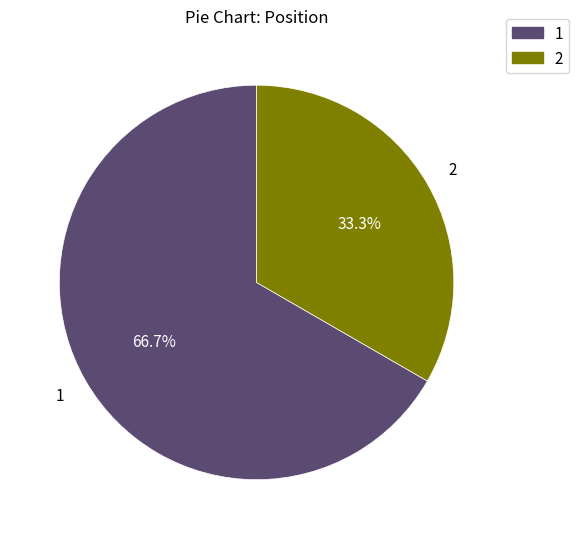

Between 1 and 2, which is larger?

1